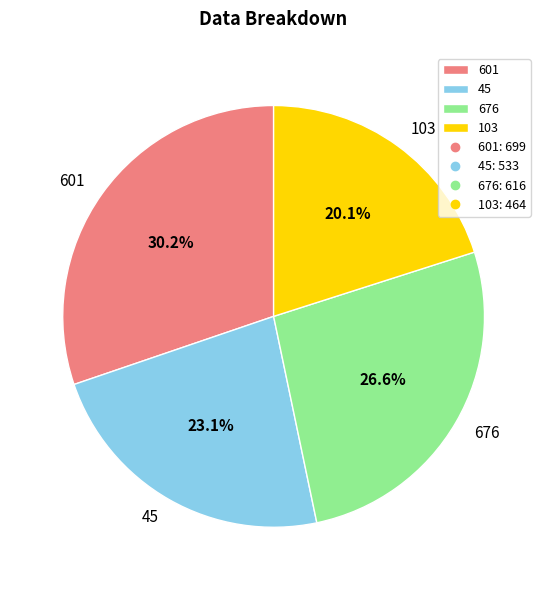

What is the total percentage of 45 and 676?

49.7%